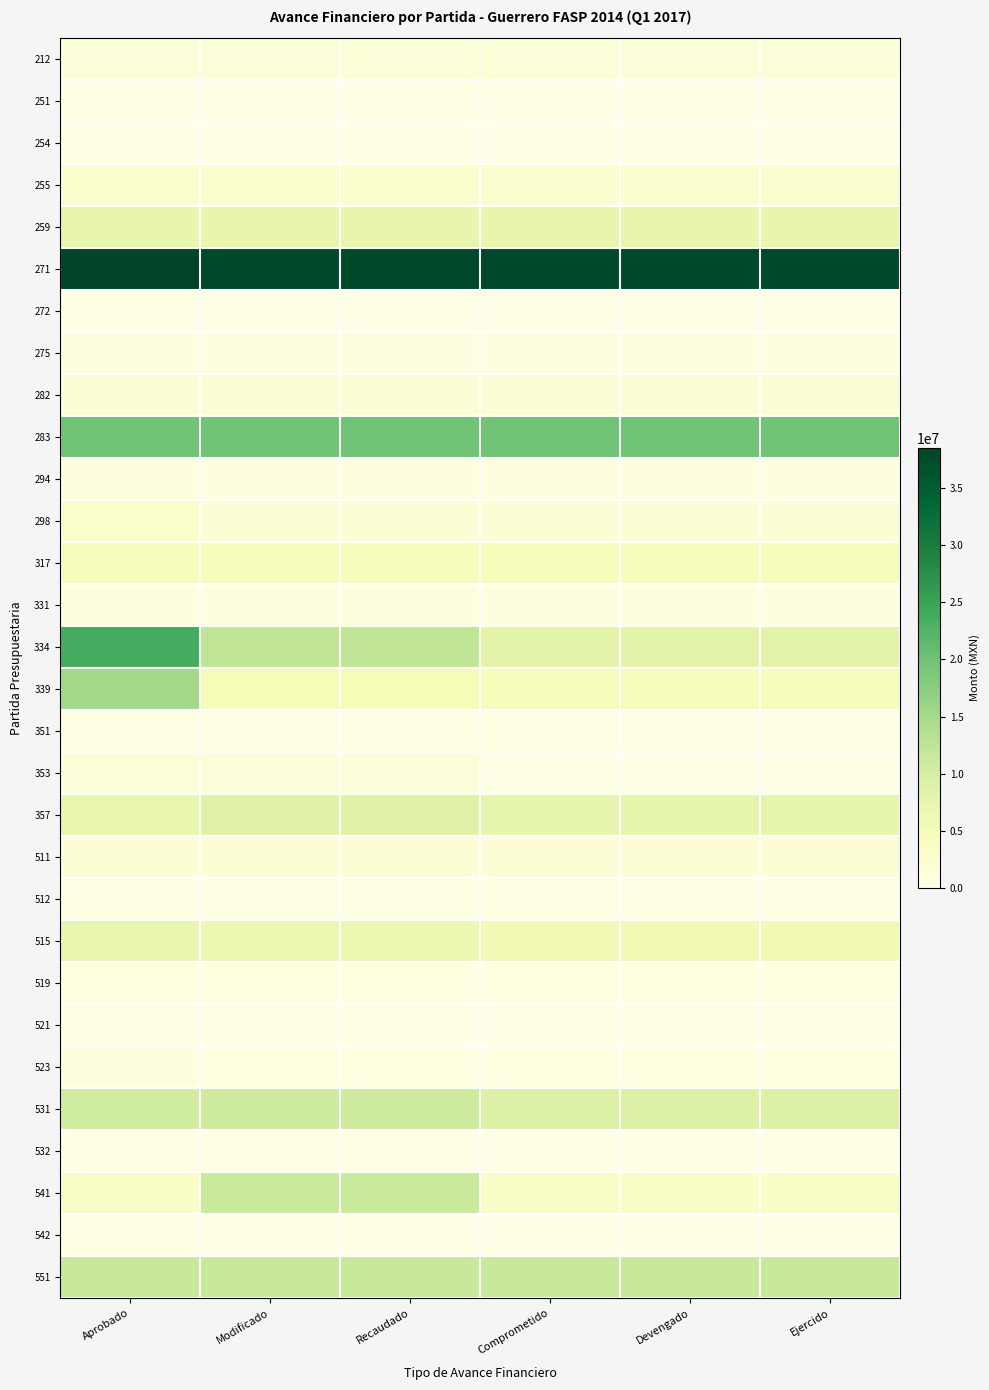

What is the total value across all series at Aprobado?

166940267.3